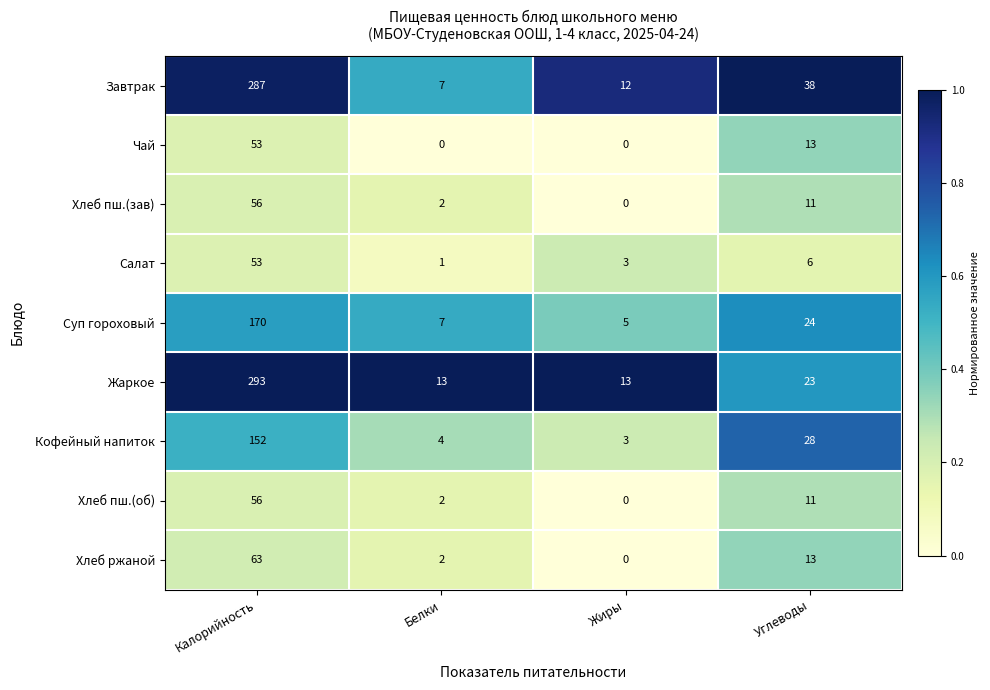

What is the difference between the maximum and second lowest values in the Хлеб пш.(зав) series?

54